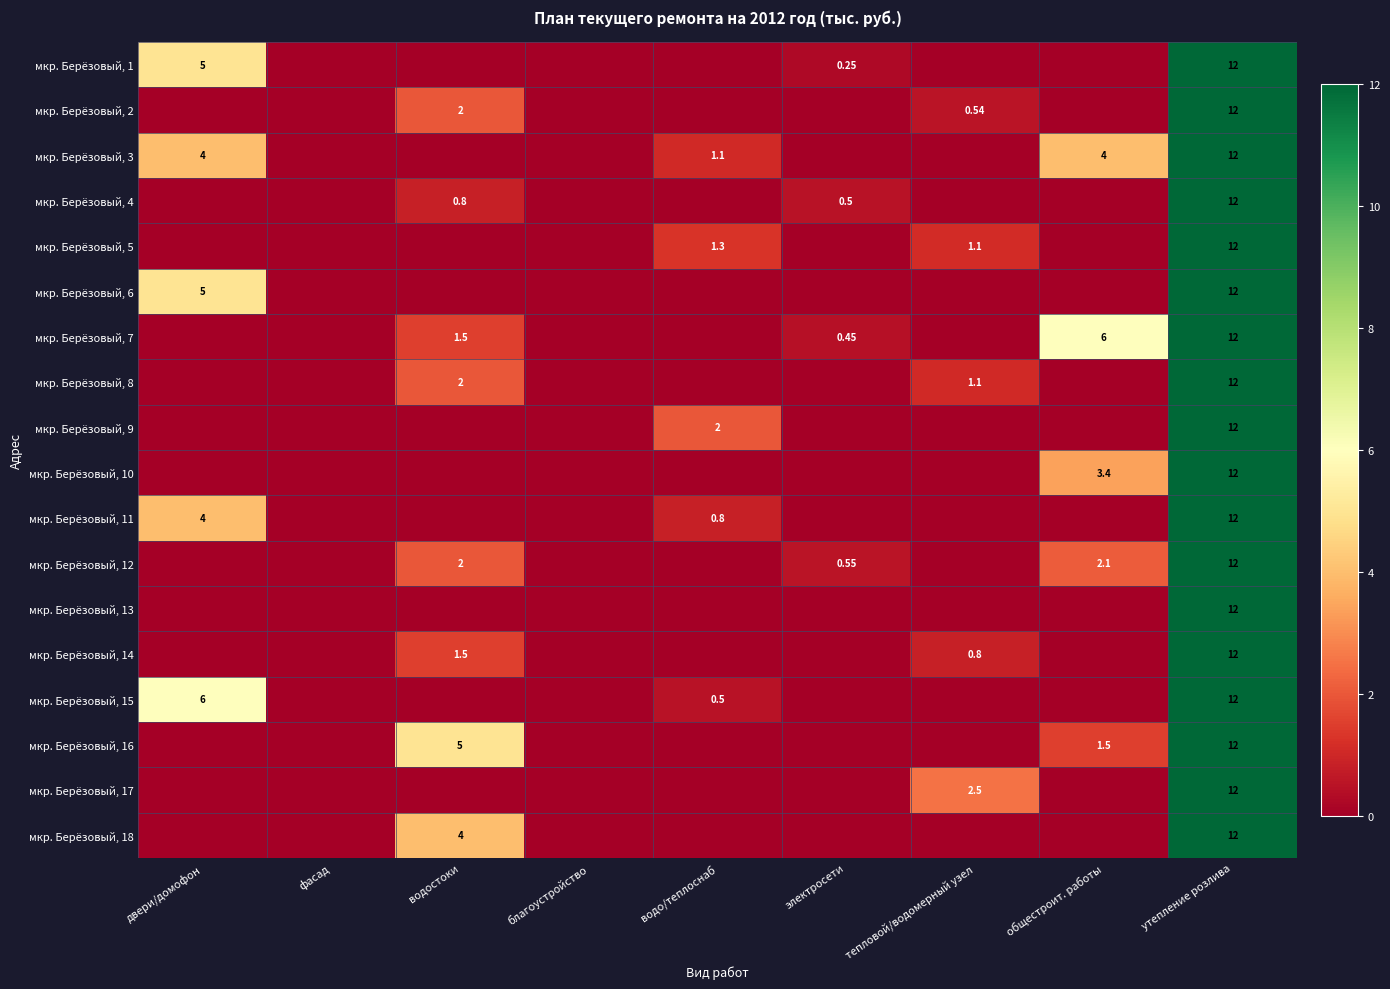

The мкр. Берёзовый, 5 series shows 0.0 at благоустройство. True or false?

True